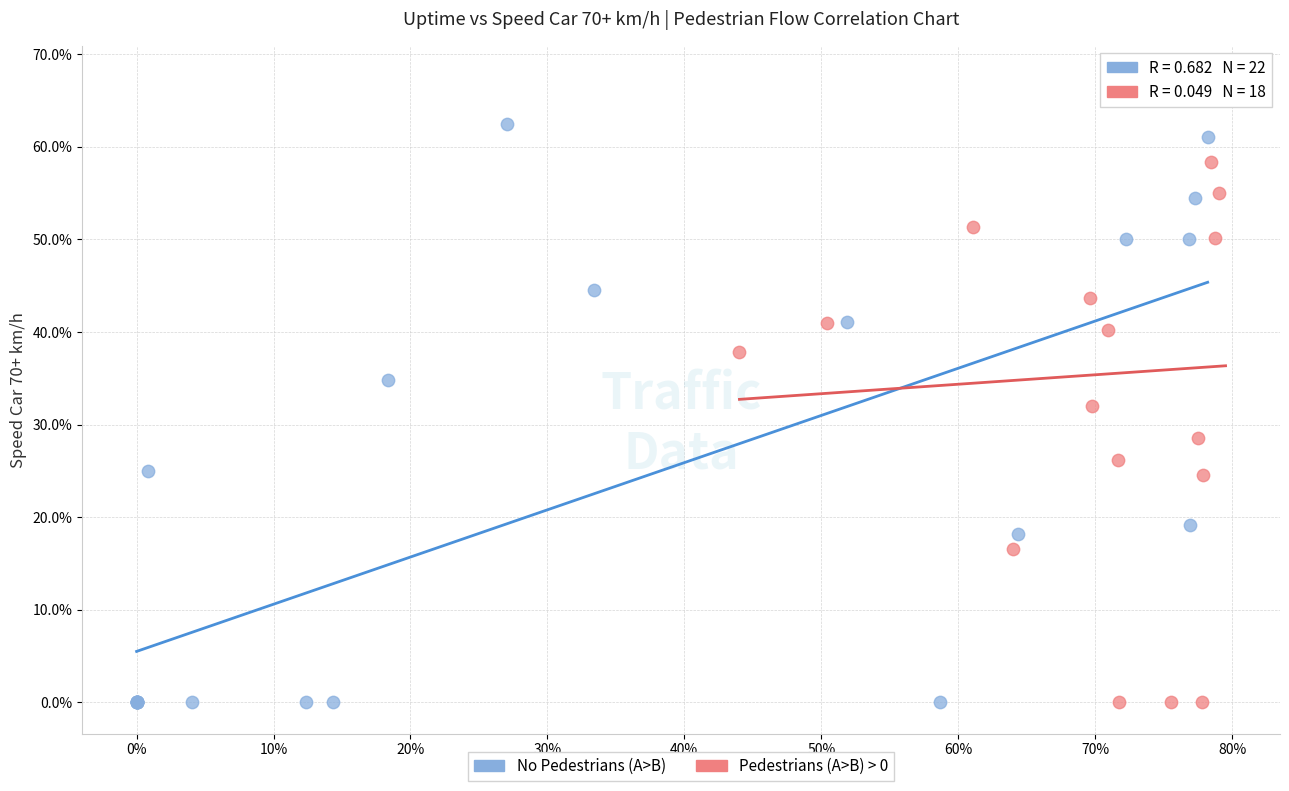

What are all the series names shown in the legend?

No Pedestrians (A>B), Pedestrians (A>B) > 0